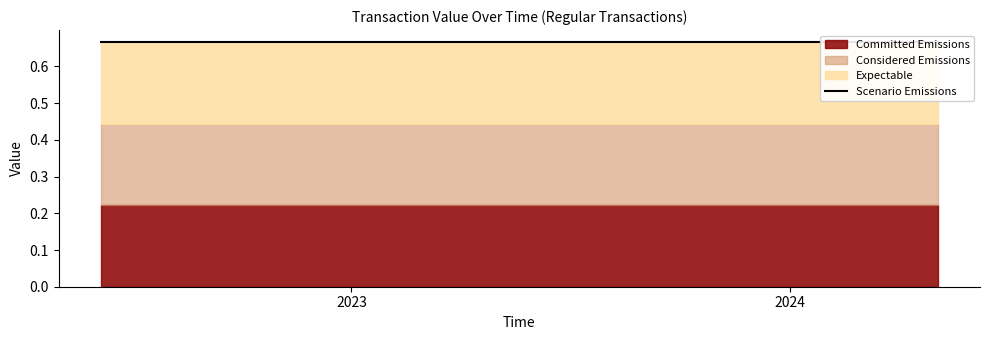

What is the minimum value for Scenario Emissions?

0.7